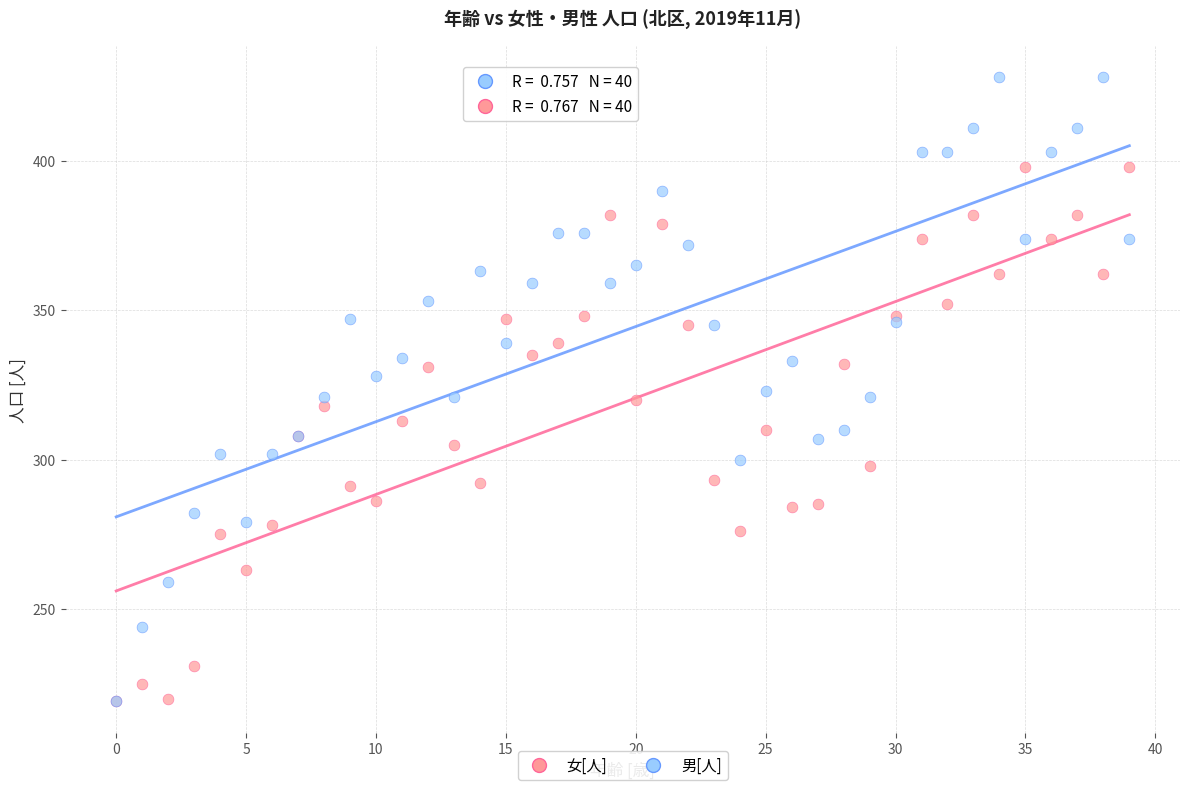

Which series reaches the maximum Y coordinate?

男[人]